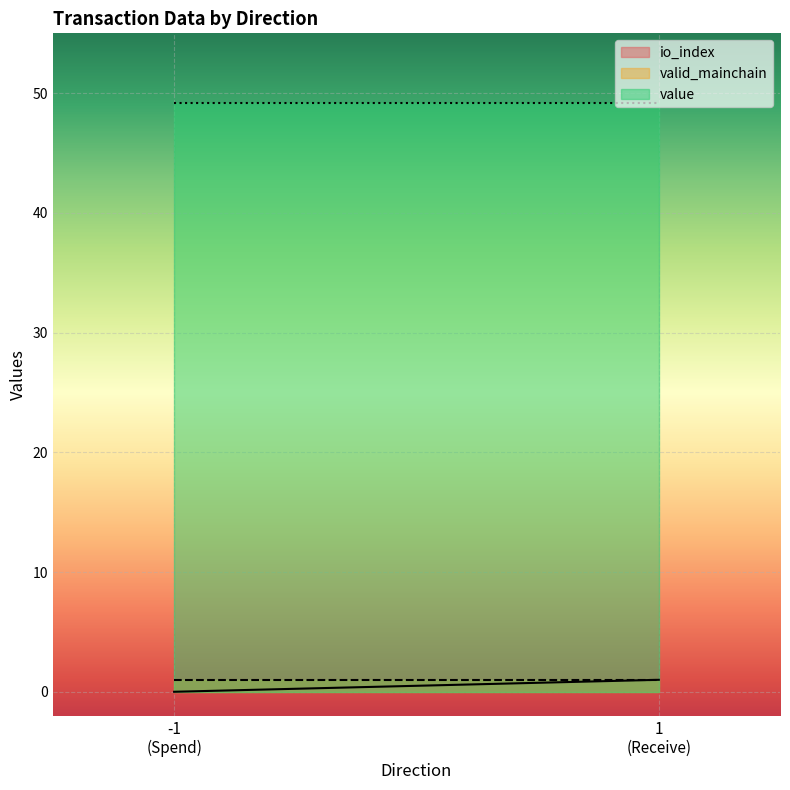

At which label does io_index reach its peak?

1
(Receive)